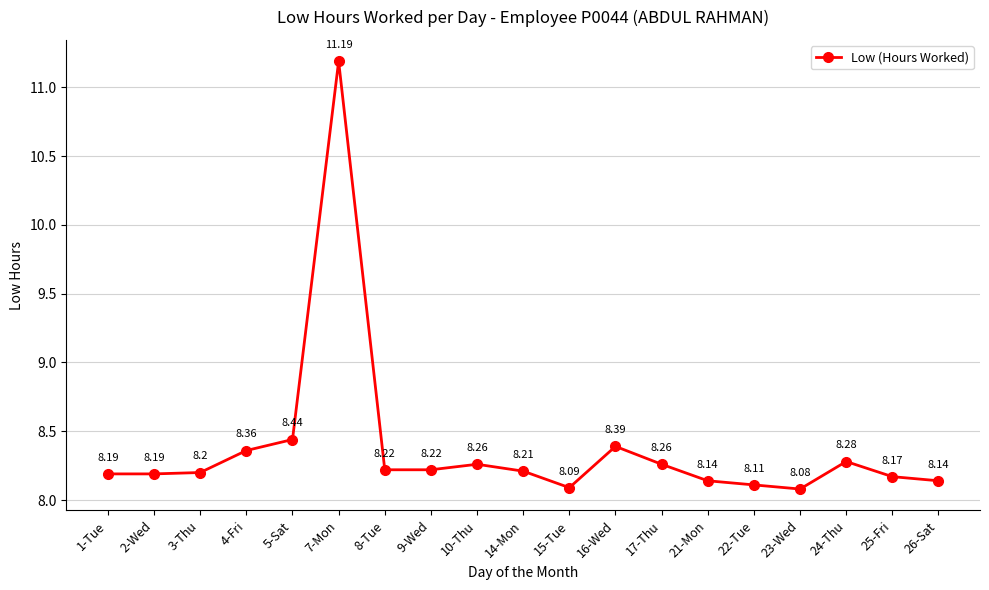

Does the chart have visible grid lines?

Yes